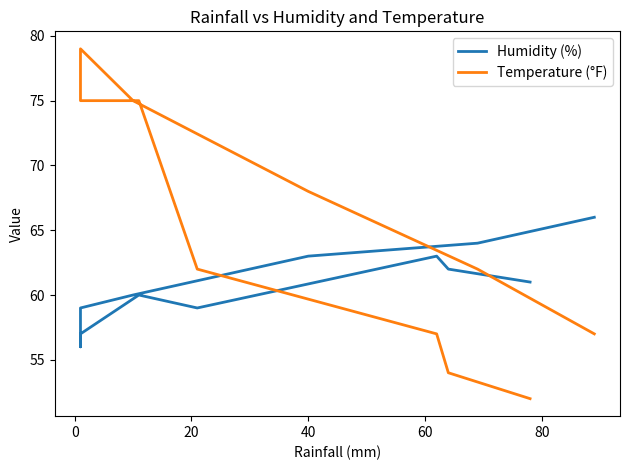

How many times do Temperature (°F) and Humidity (%) cross each other?

2